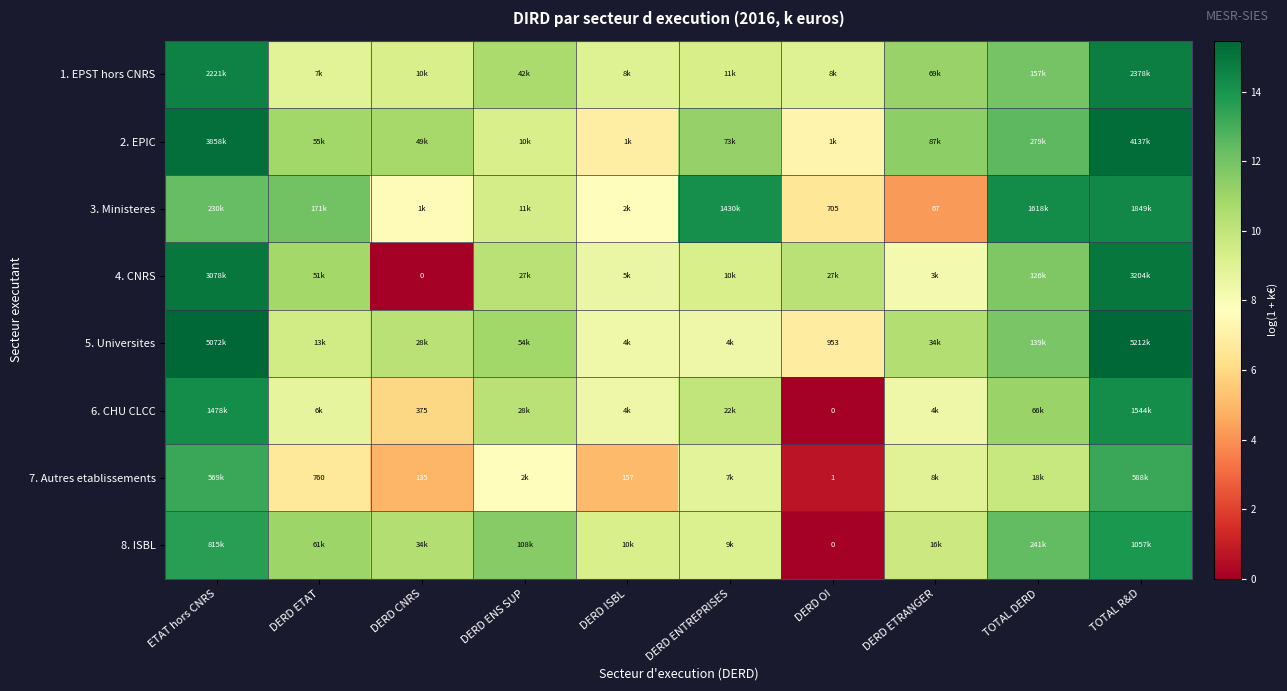

What is the difference between the highest and lowest values at TOTAL R&D?

2.2